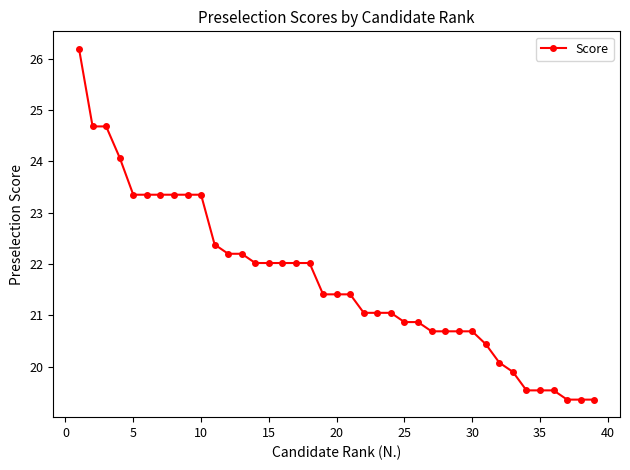

Reading left to right, list all the values displayed in this chart.

26.2	24.7	24.7	24.1	23.4	23.4	23.4	23.4	23.4	23.4	22.4	22.2	22.2	22.0	22.0	22.0	22.0	22.0	21.4	21.4	21.4	21.1	21.1	21.1	20.9	20.9	20.7	20.7	20.7	20.7	20.4	20.1	19.9	19.5	19.5	19.5	19.4	19.4	19.4